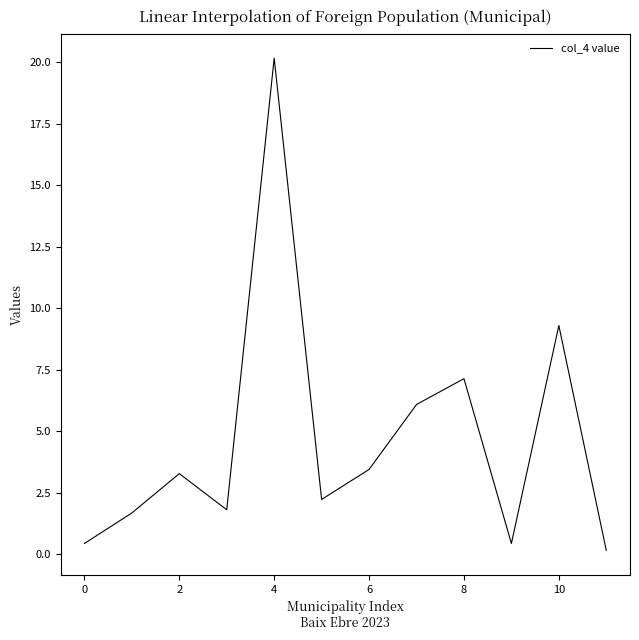

What is the maximum value shown in the chart?

20.2